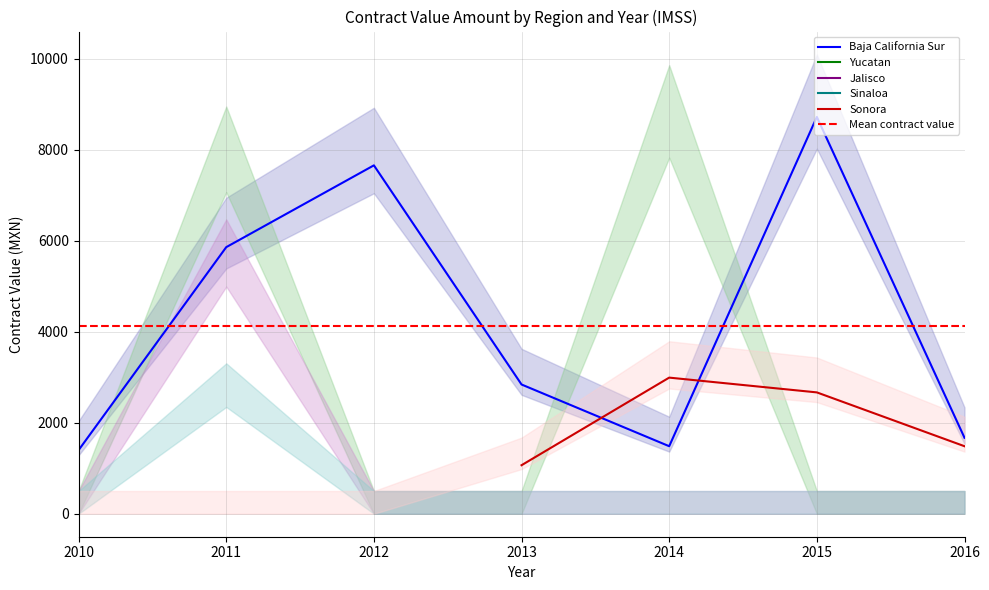

After their last crossing, which series has the higher values: Yucatan or Baja California Sur?

Baja California Sur